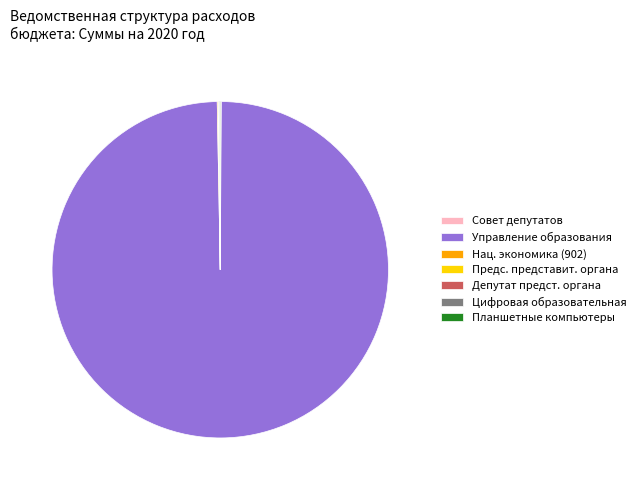

Which slice represents more than half of the pie?

Управление образования